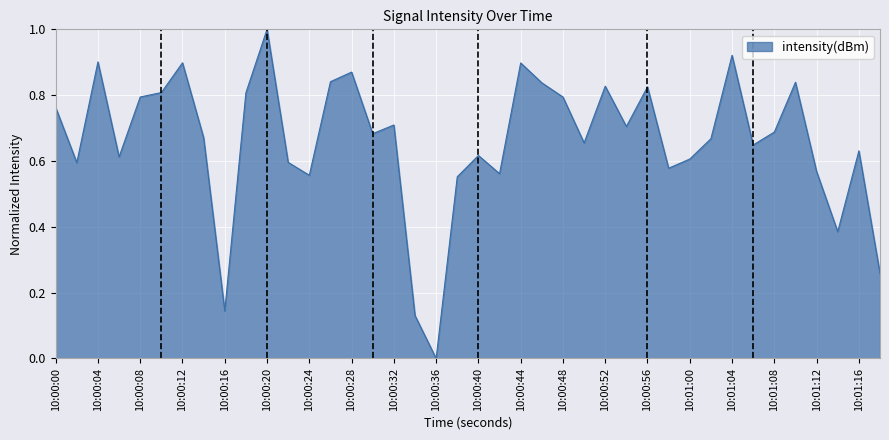

How many lines are shown in the chart?

1